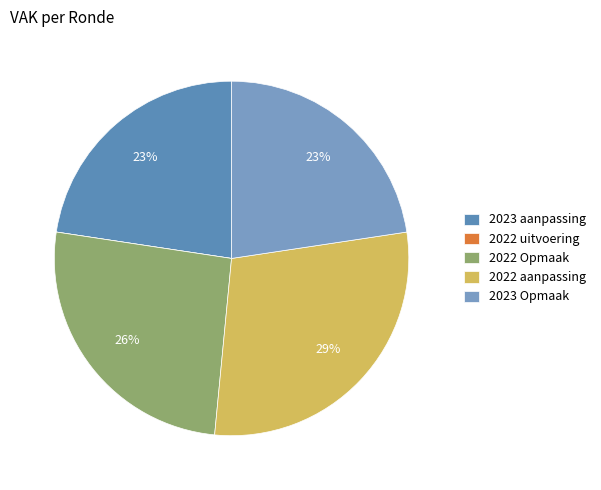

Does 2023 Opmaak account for over 50% of the chart?

No